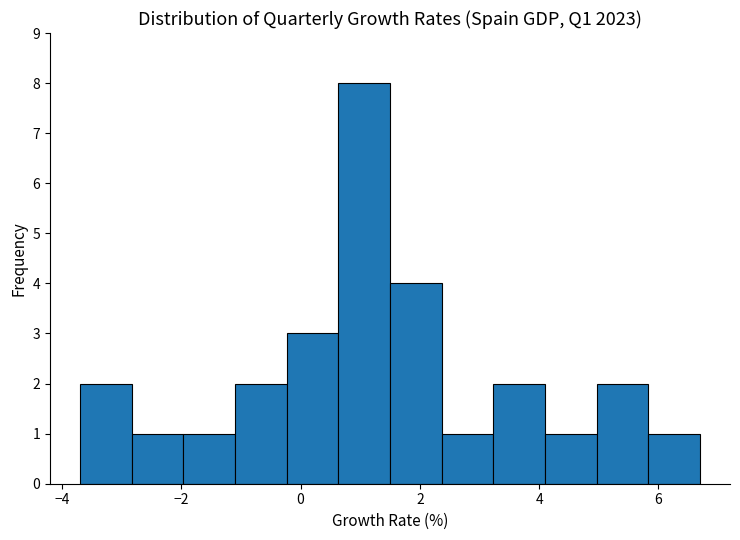

Reading left to right, list every bar in this chart as the range it spans on the x-axis followed by its height. Neither the bar edges nor the heights are printed on the chart, so give them approximately, as read against the axes.

-3.6 to -2.8: 2
-2.8 to -2.0: 1
-2.0 to -1.0: 1
-1.0 to -0.2: 2
-0.2 to 0.6: 3
0.6 to 1.6: 8
1.6 to 2.4: 4
2.4 to 3.2: 1
3.2 to 4.2: 2
4.2 to 5.0: 1
5.0 to 5.8: 2
5.8 to 6.8: 1